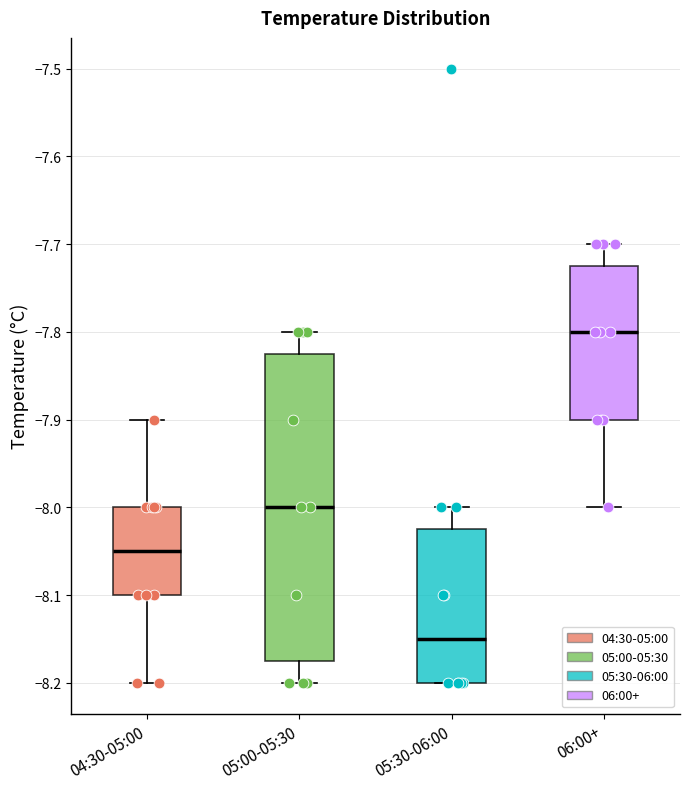

Reading left to right, transcribe this box plot: for each box, give where its median line is, the range the box spans, and where its two whiskers end, as read against the y-axis. The values are not printed on the chart, so give them approximately, as read against the axis.

04:30-05:00: median -8.05, box -8.10 to -8.00, whiskers -8.20 to -7.90
05:00-05:30: median -8.00, box -8.17 to -7.82, whiskers -8.20 to -7.80
05:30-06:00: median -8.15, box -8.20 to -8.02, whiskers -8.20 to -8.00
06:00+: median -7.80, box -7.90 to -7.72, whiskers -8.00 to -7.70